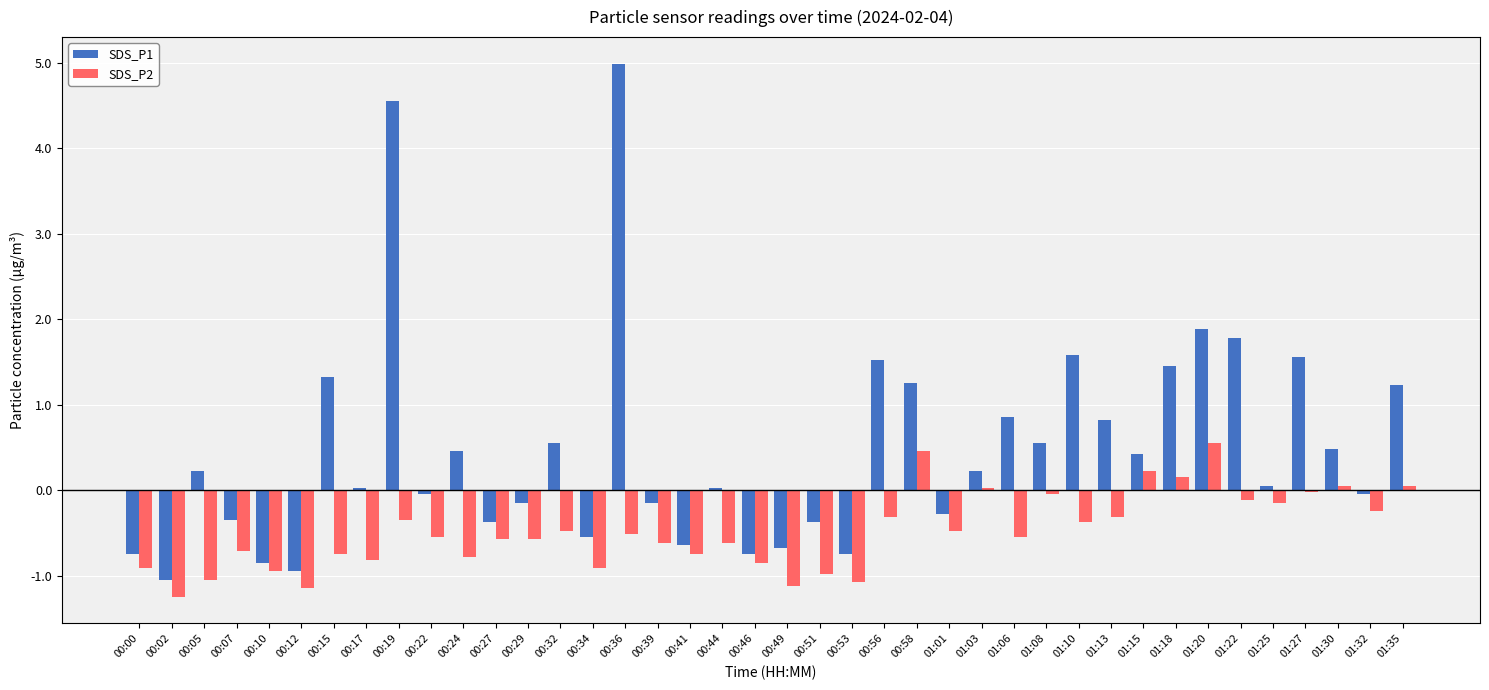

How many distinct data groups are displayed?

2